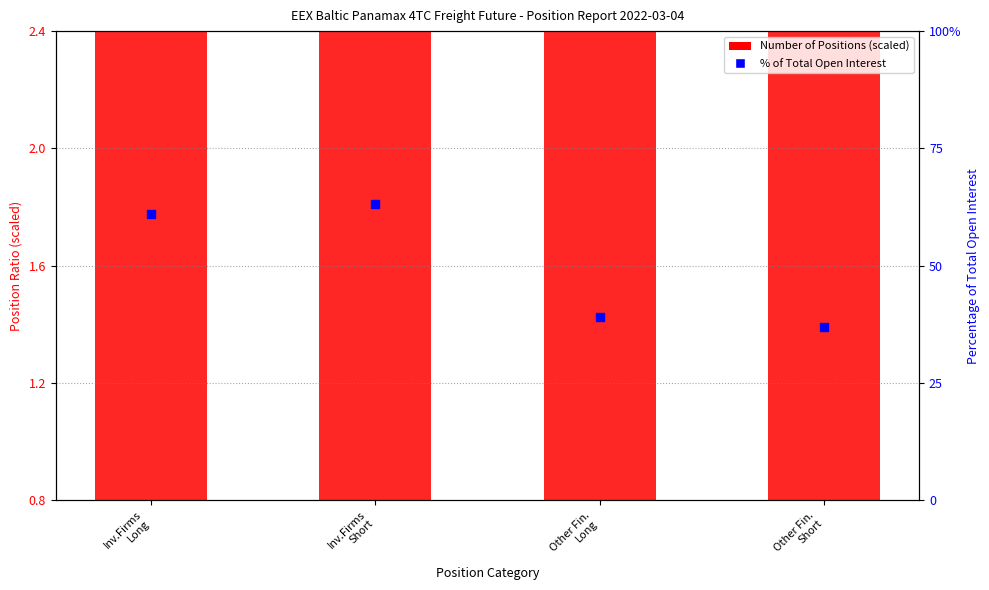

What is the total value across all series at Inv.Firms
Short?

65.5